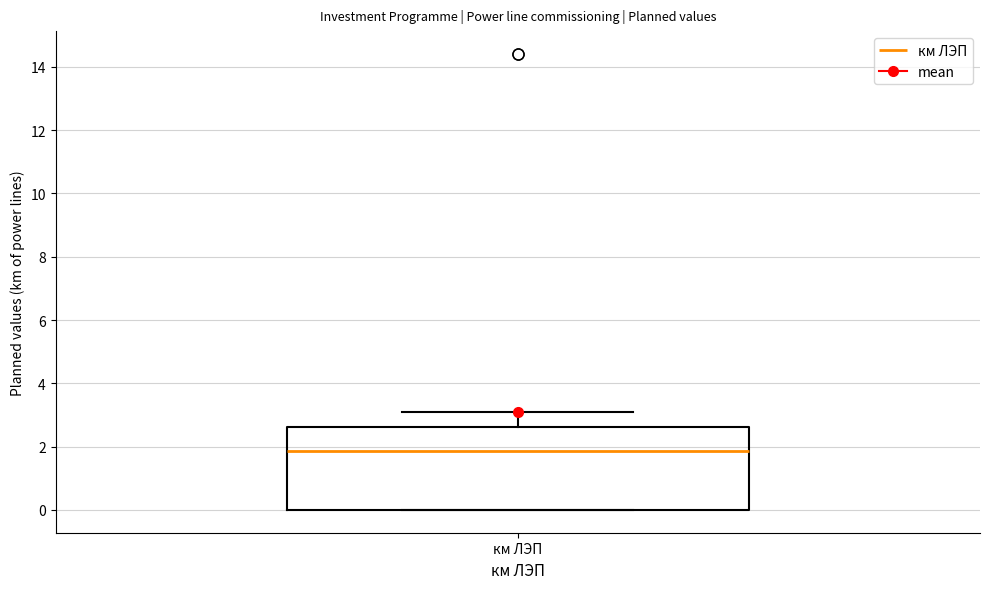

Transcribe this box plot: give where the median line is, the range the box spans, and where the two whiskers end, as read against the y-axis. The values are not printed on the chart, so give them approximately, as read against the axis.

median 1.8, box 0.0 to 2.6, whiskers 0.0 to 3.2